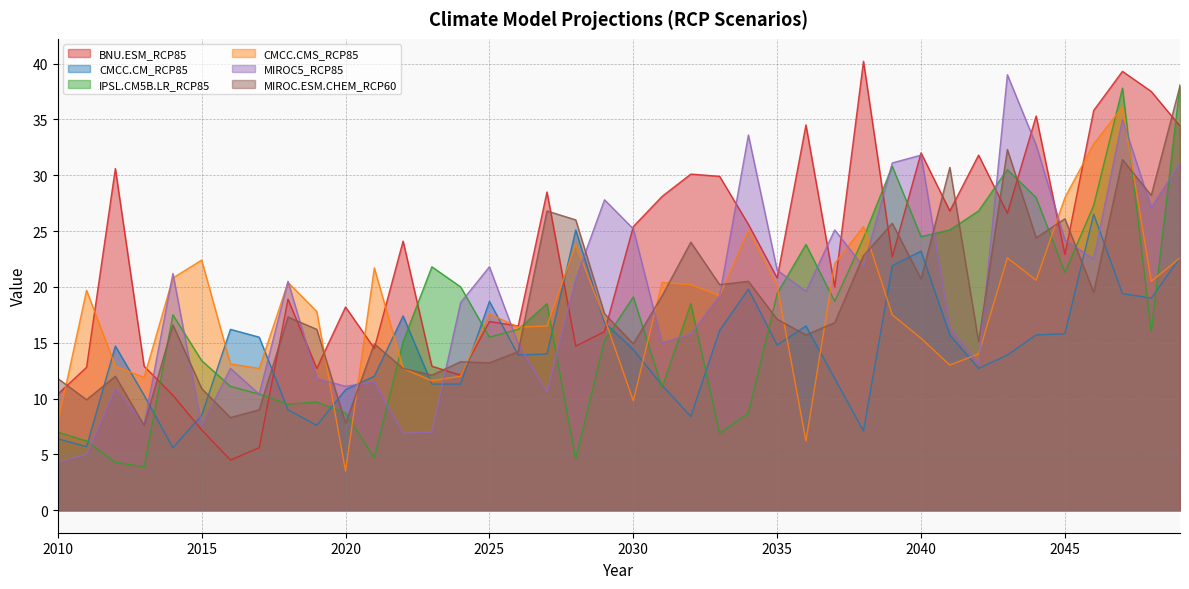

The value of IPSL.CM5B.LR_RCP85 at 2044 is 28.0. True or false?

True